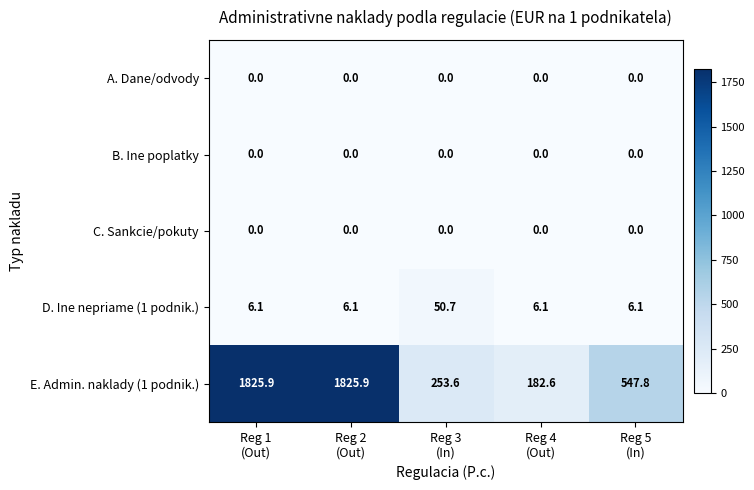

What is the sum of all D. Ine nepriame (1 podnik.) values?

75.1